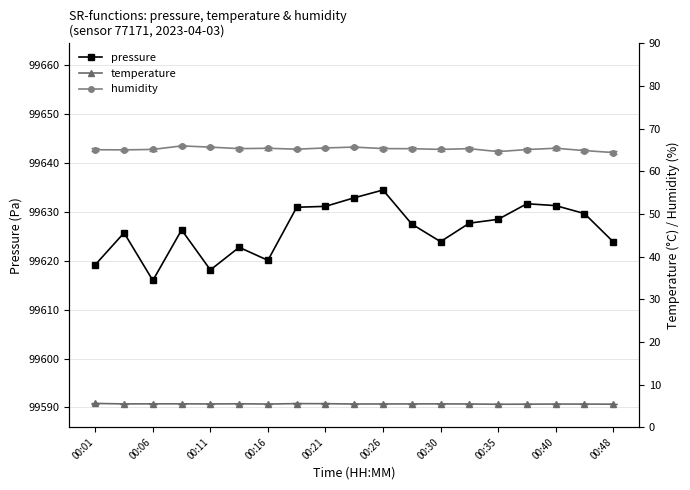

Does the chart have visible grid lines?

Yes